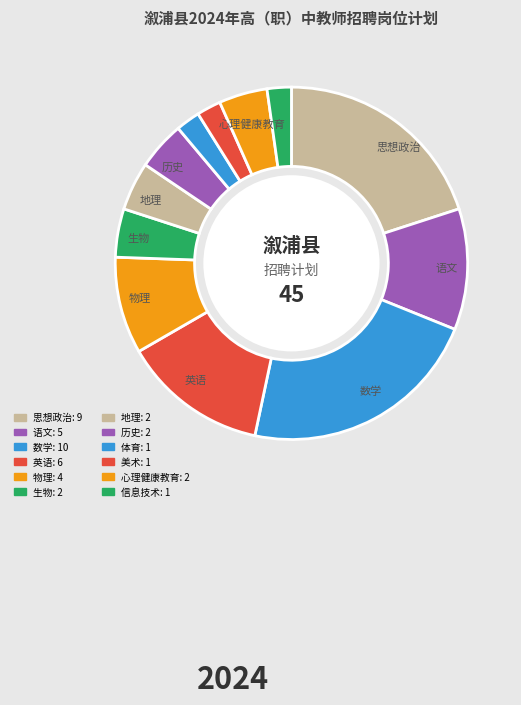

To the nearest percent, what is the difference between the largest and smallest slice percentages?

20%